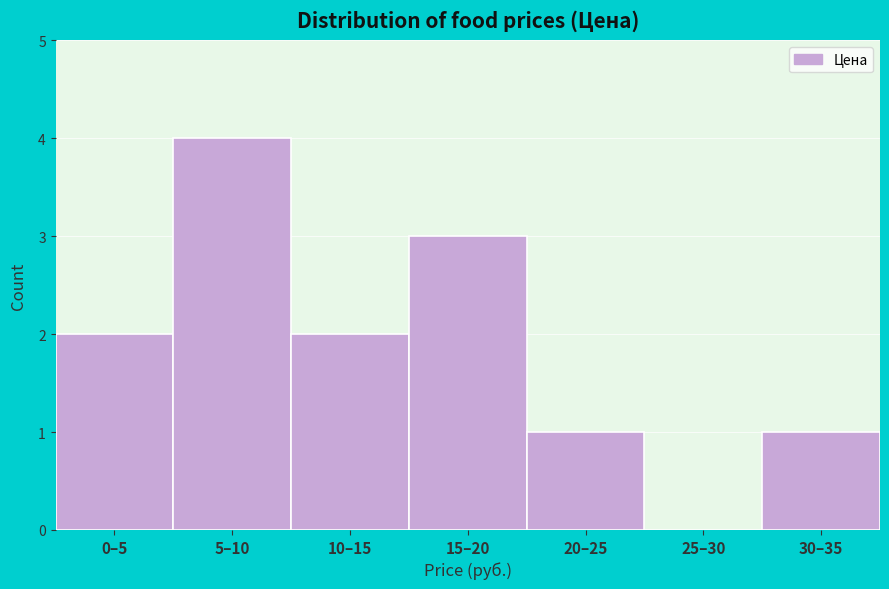

Reading left to right, list all the values displayed in this chart.

0–5=2	5–10=4	10–15=2	15–20=3	20–25=1	25–30=0	30–35=1